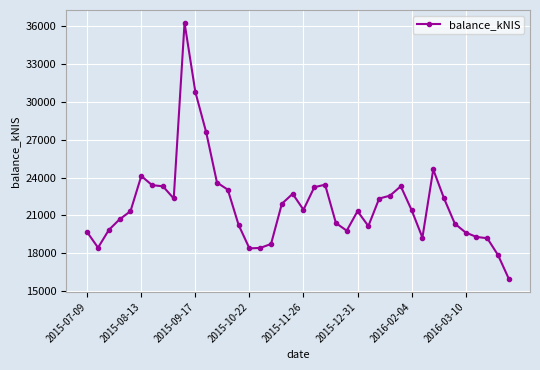

How many categories are shown in the chart?

40